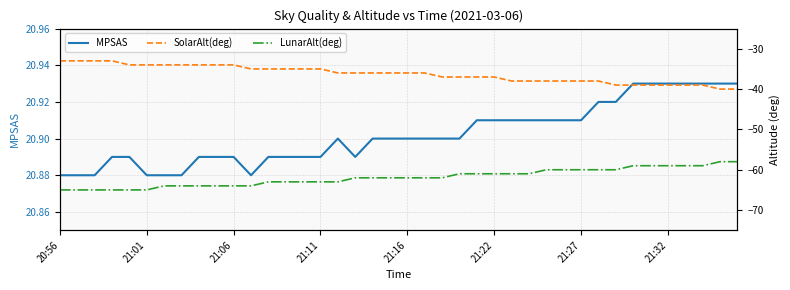

True or false: MPSAS has a value of 34.9 at 21:11.

False